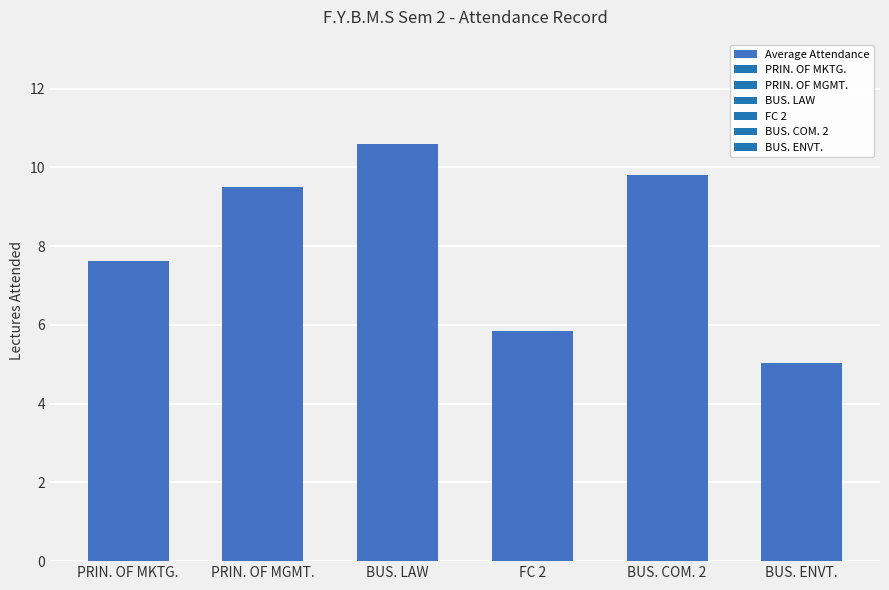

What is the value of the 6th bar from the left?

5.0